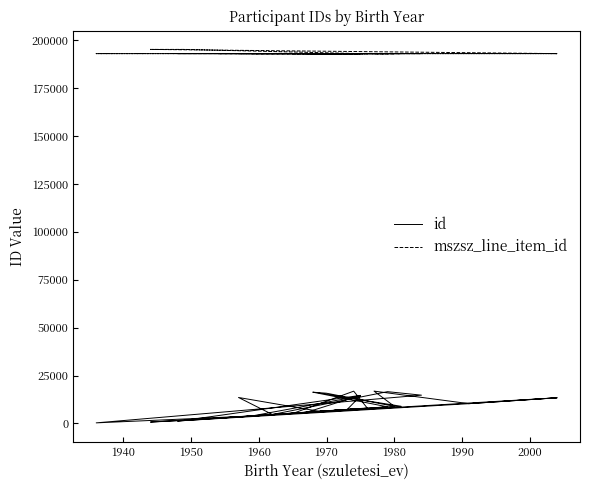

At how many categories does at least one series exceed 108350?

40